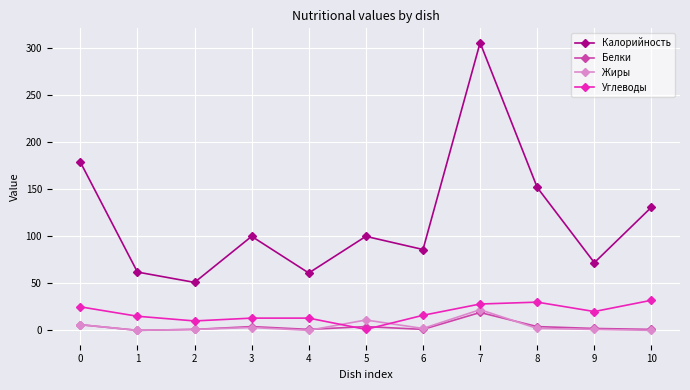

Is this an area chart (filled region under the line)?

No